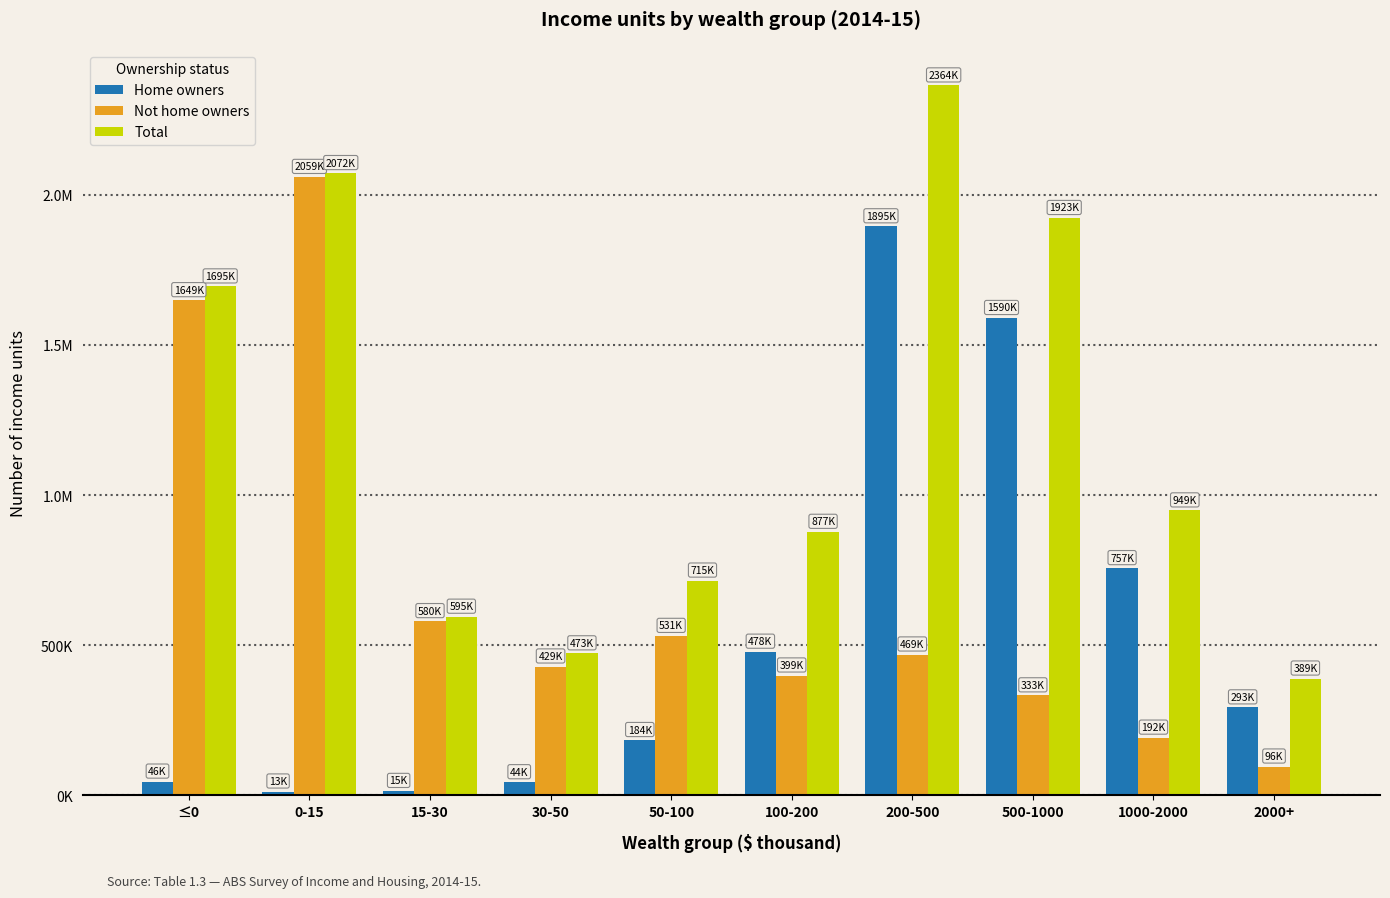

Which category has the highest value in the Total series?

200-500